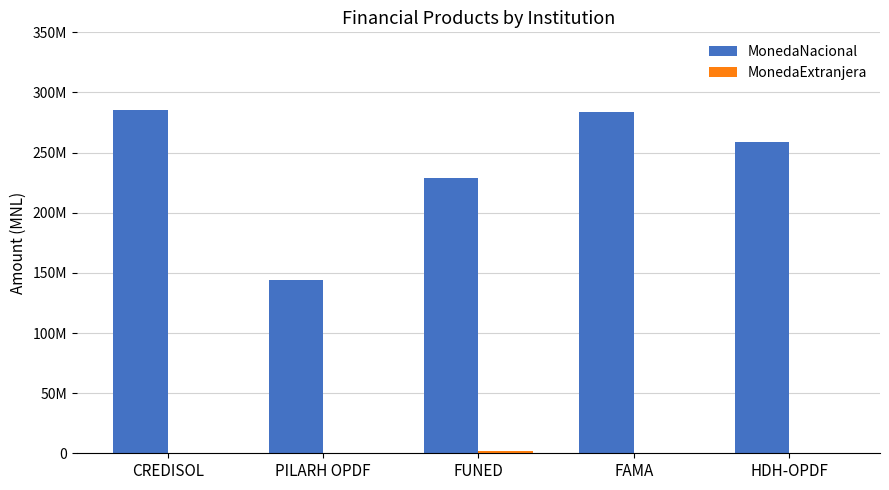

What is the difference between the highest and lowest values at PILARH OPDF?

143859617.3